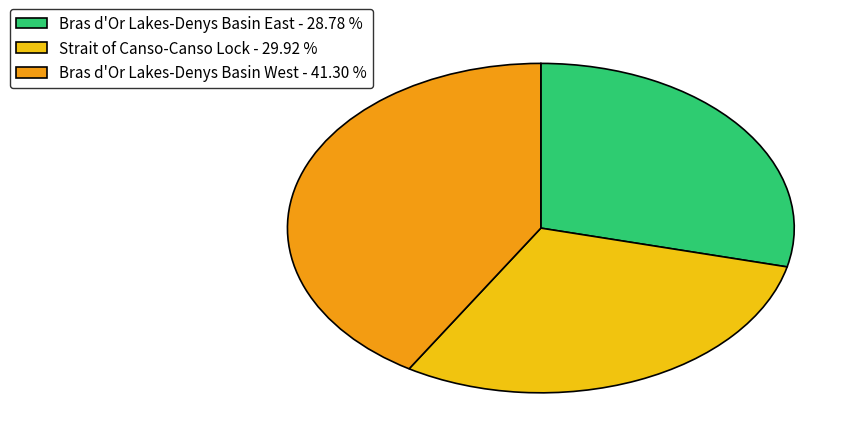

Does any single category account for the majority?

No